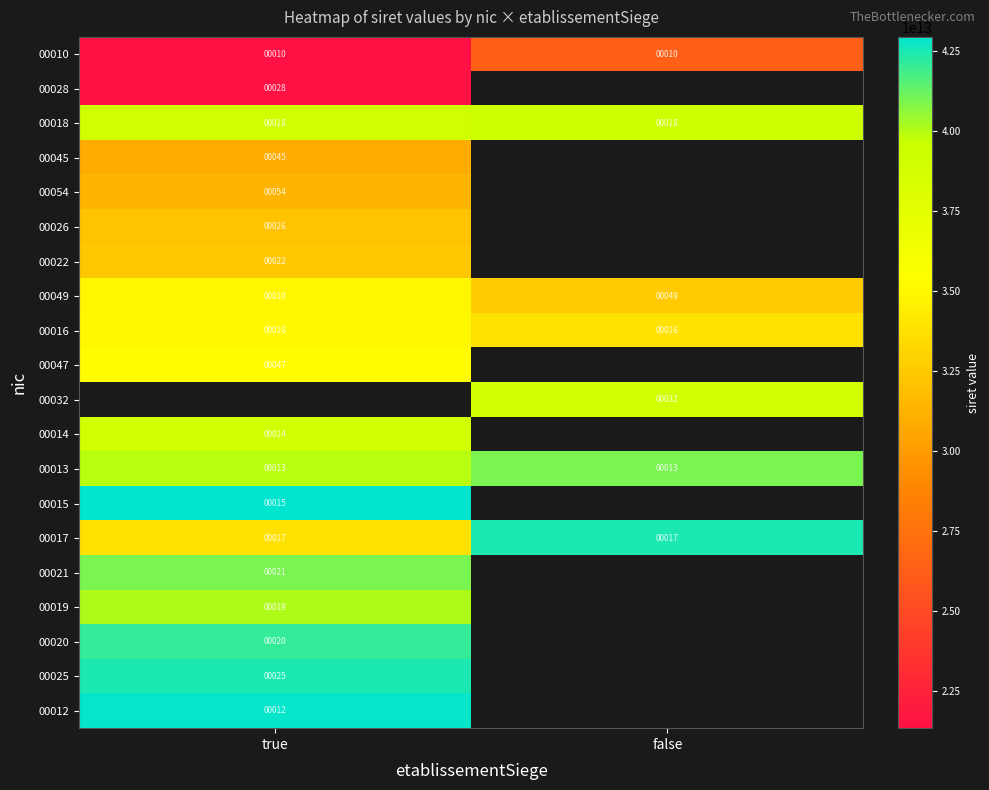

The value of 00032 at false is 15. True or false?

False